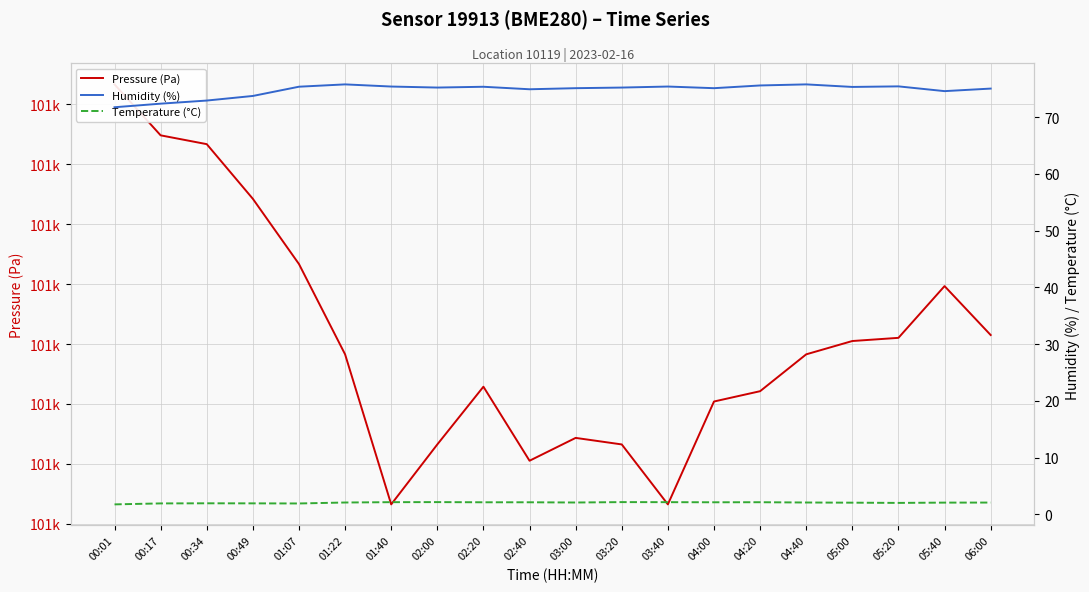

What position from the right is 02:20?

12